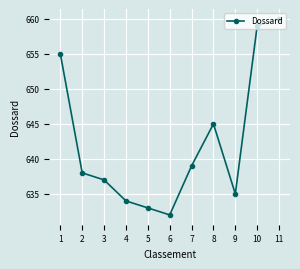

How many values are below 638?

5